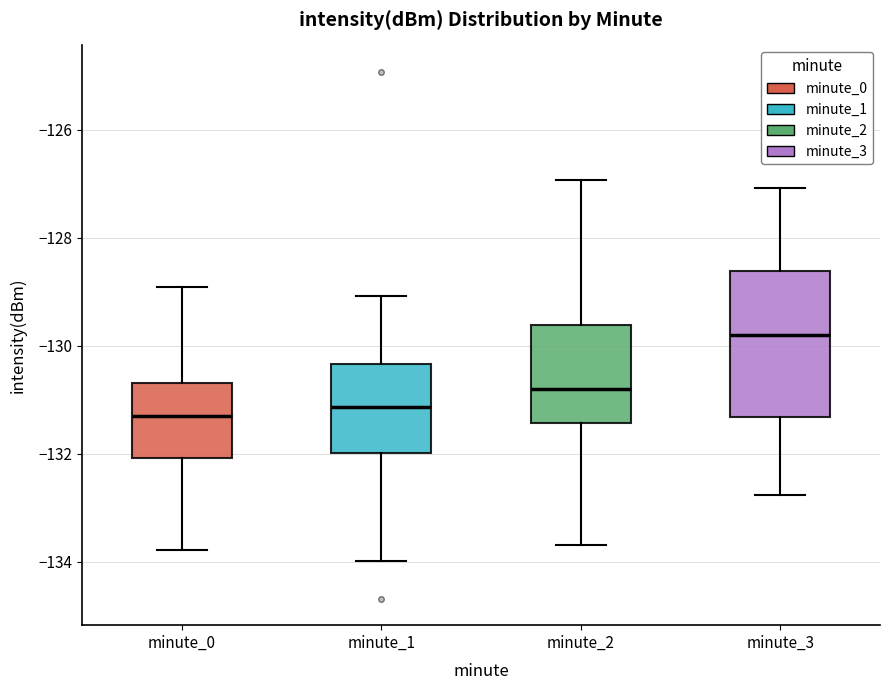

Where is the lower edge of the box for minute_3 on the y-axis? The values are not printed on the chart, so give them approximately, as read against the axis.

-131.4